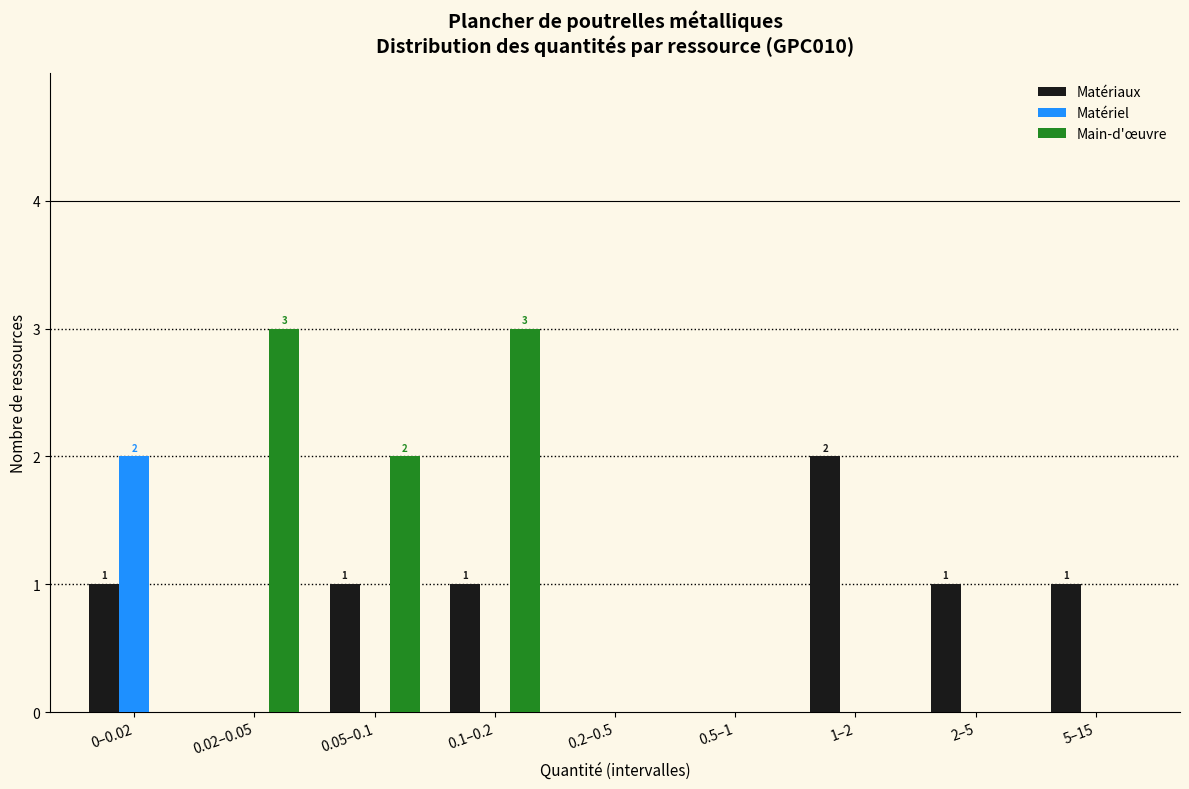

Reading left to right, transcribe all the data shown in this chart.

Matériaux: 0–0.02=1	0.02–0.05=0	0.05–0.1=1	0.1–0.2=1	0.2–0.5=0	0.5–1=0	1–2=2	2–5=1	5–15=1
Matériel: 0–0.02=2	0.02–0.05=0	0.05–0.1=0	0.1–0.2=0	0.2–0.5=0	0.5–1=0	1–2=0	2–5=0	5–15=0
Main-d'œuvre: 0–0.02=0	0.02–0.05=3	0.05–0.1=2	0.1–0.2=3	0.2–0.5=0	0.5–1=0	1–2=0	2–5=0	5–15=0